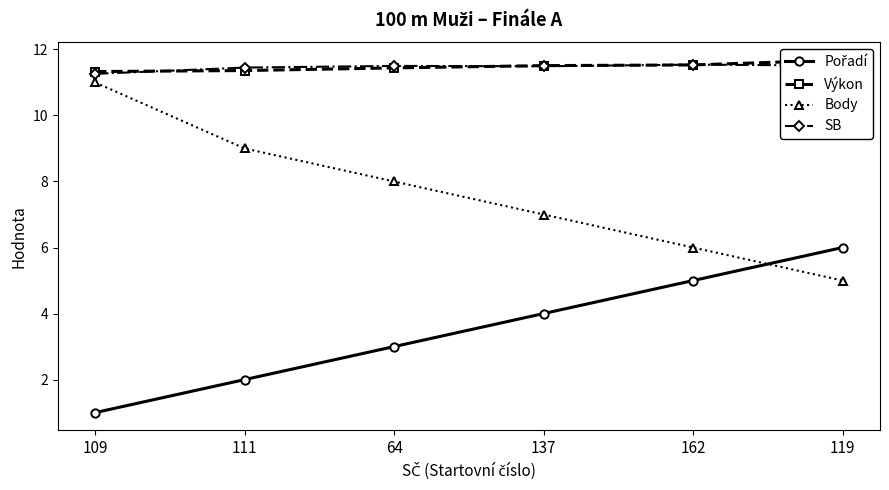

What is the value of the Pořadí point at the 4th from the left?

4.0